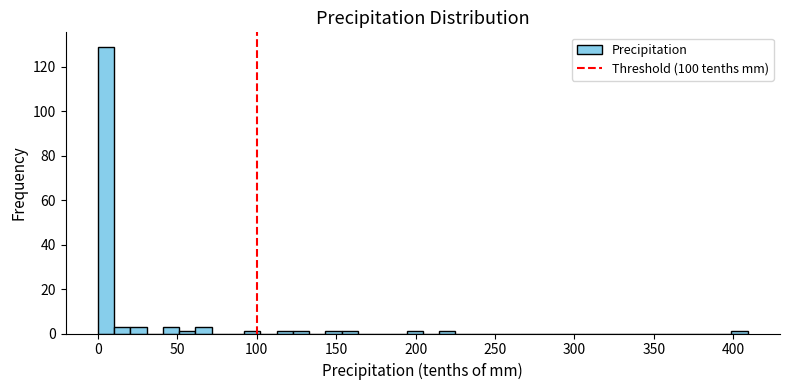

Read against the x-axis, roughly where is the centre of the tallest bar?

5